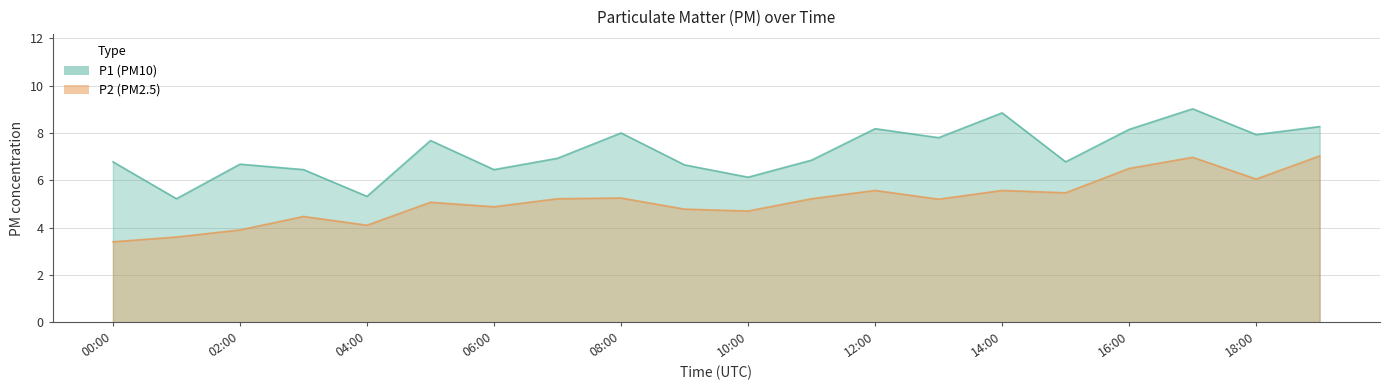

List the series in order of their peak value, lowest first.

P2, P1